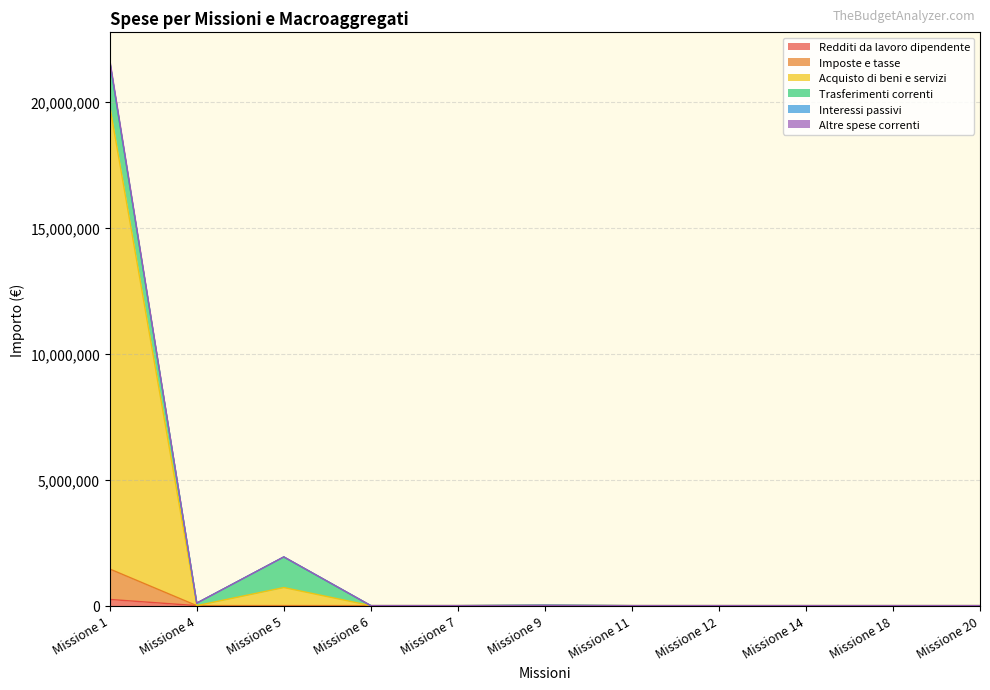

The value of Acquisto di beni e servizi at Missione 11 is 10944008.5. True or false?

False